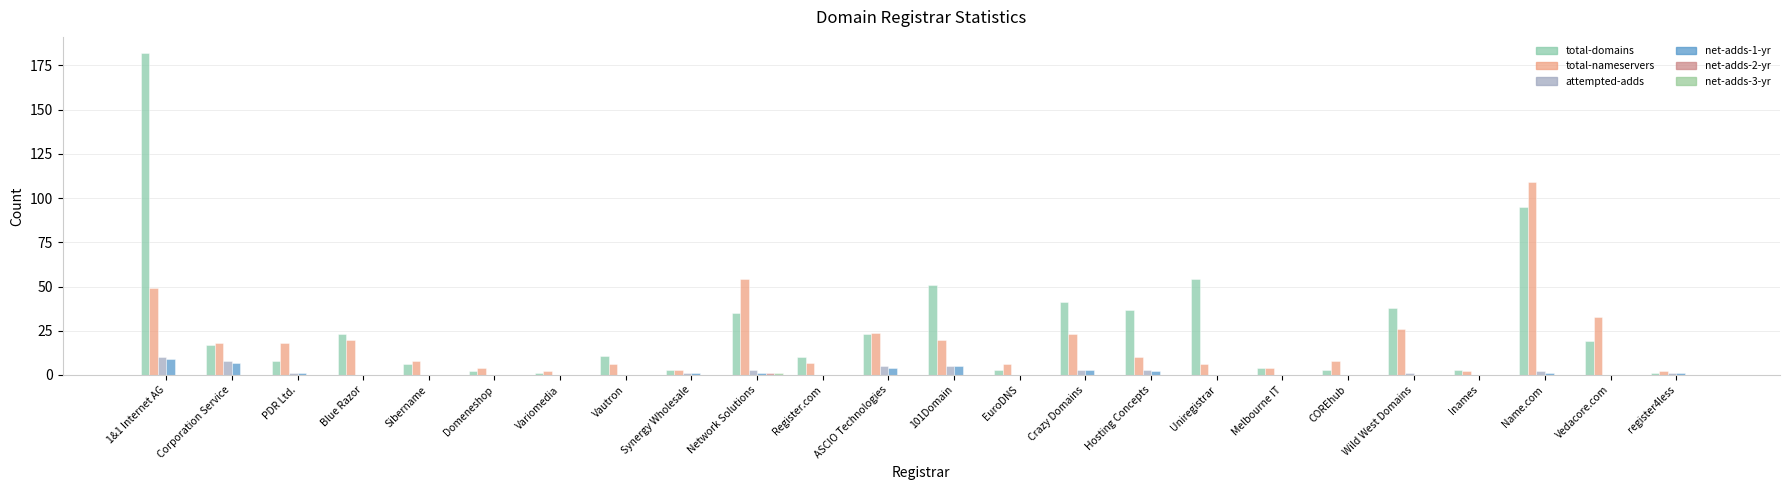

Which series changed the most between 101Domain and COREhub?

total-domains